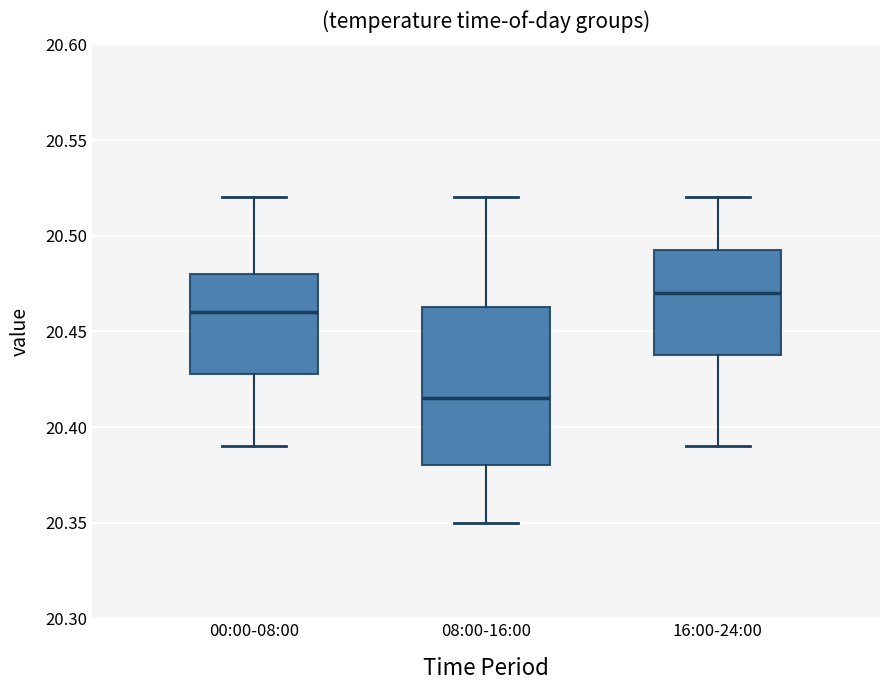

Comparing the boxes themselves (not the whiskers), which one is the tallest?

08:00-16:00